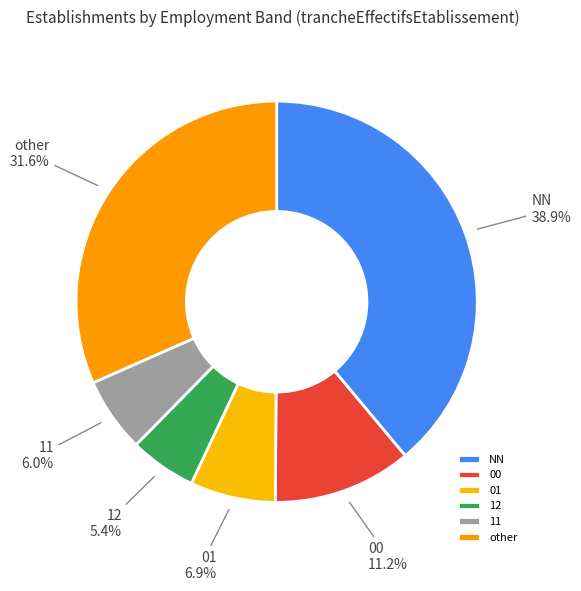

The 01 slice represents 7% of the pie. True or false?

True